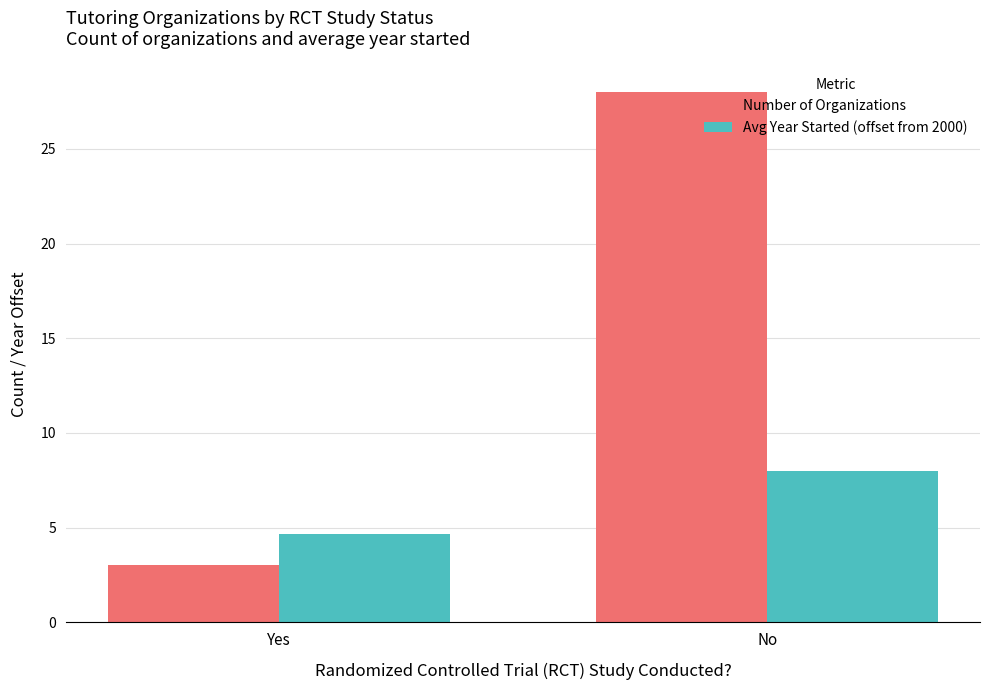

What is the difference between the Avg Year Started (offset from 2000) values at No and Yes?

3.3